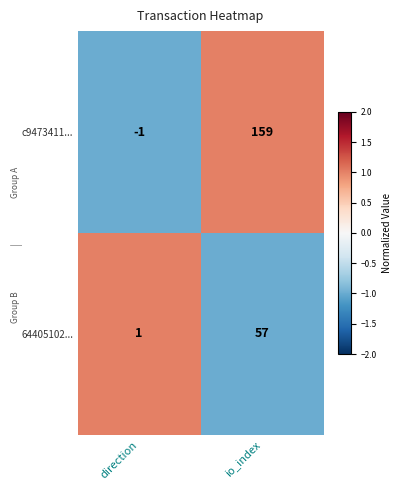

Rank the categories by c9473411... value from lowest to highest.

direction, io_index